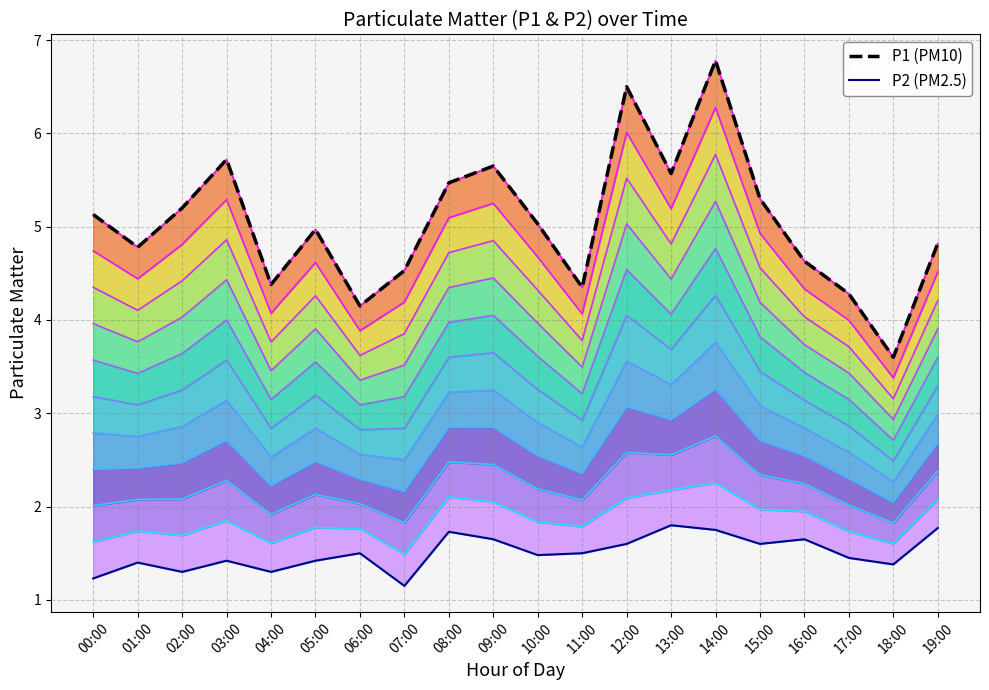

Is it true that P1 (PM10) equals 4.3 at 11:00?

True